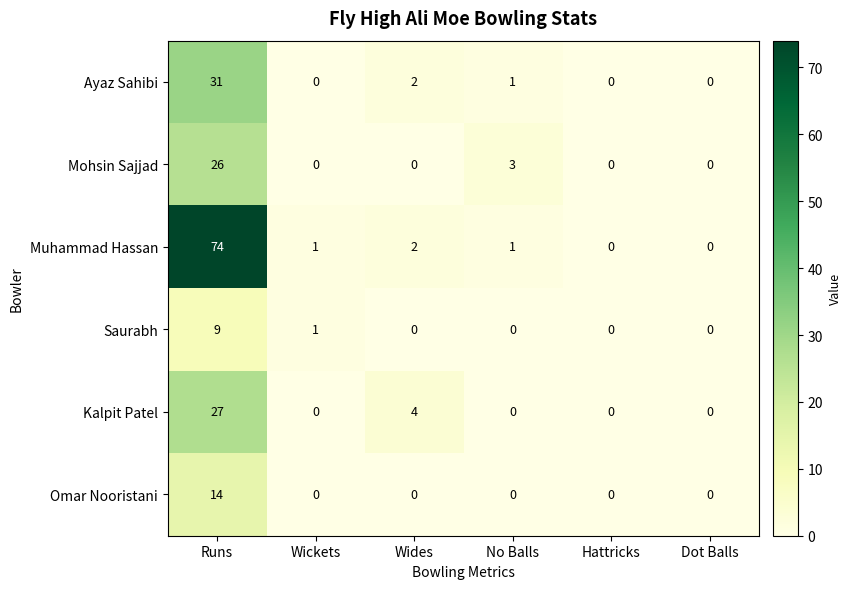

Rank the series by their maximum value, from highest to lowest.

Muhammad Hassan, Ayaz Sahibi, Kalpit Patel, Mohsin Sajjad, Omar Nooristani, Saurabh